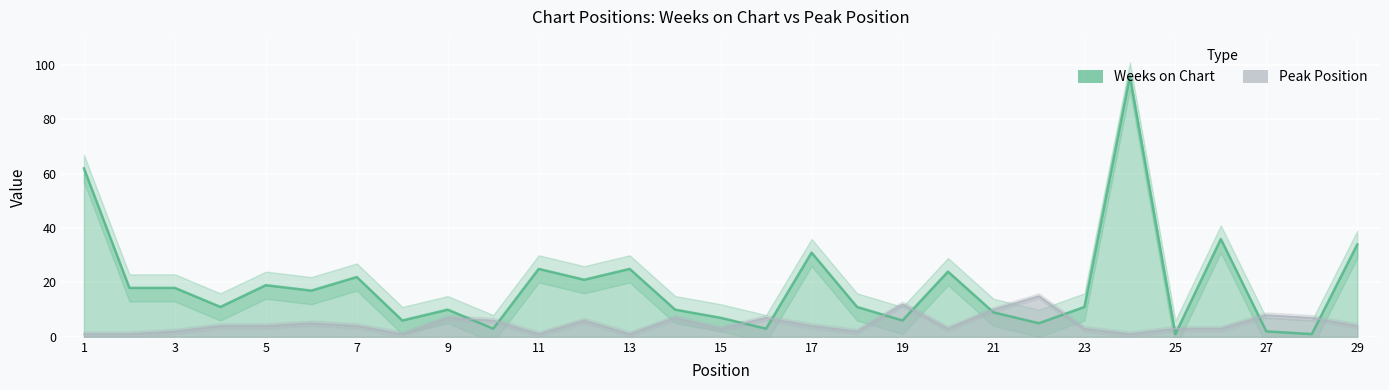

True or false: Weeks on Chart and Peak Position intersect in this chart.

True